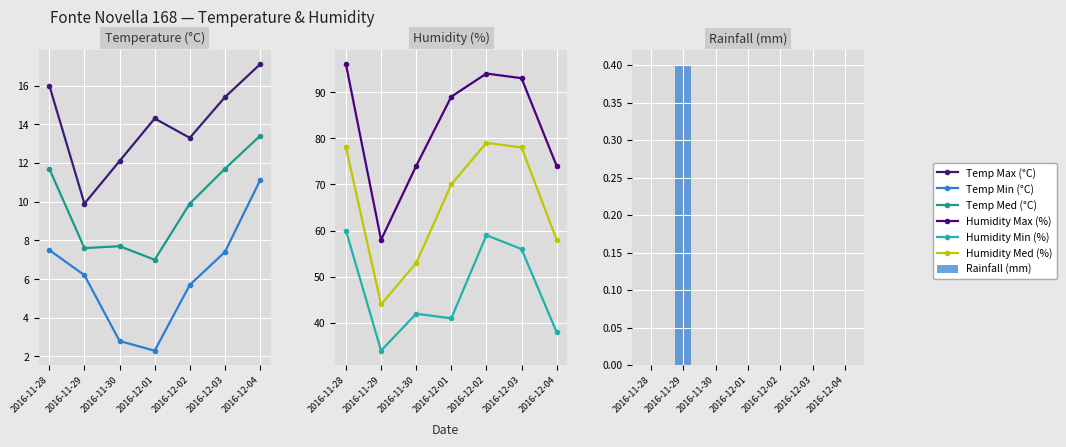

What is the label of the 4th bar from the left?

2016-12-01